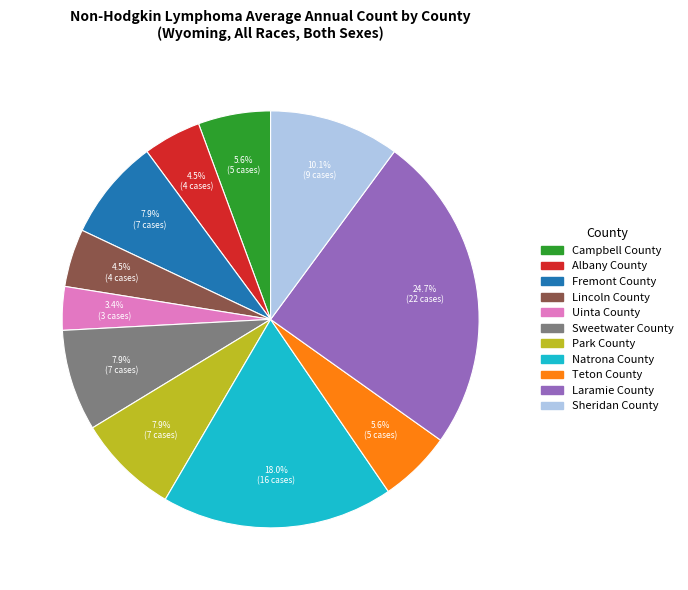

Is the sum of Park County and Teton County greater than half?

No